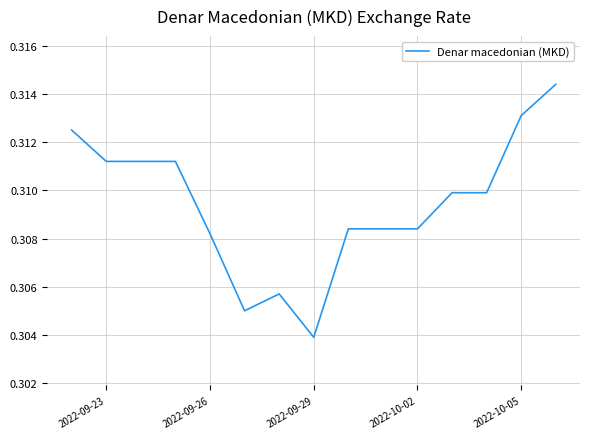

At which label is the value closest to 0?

2022-09-29